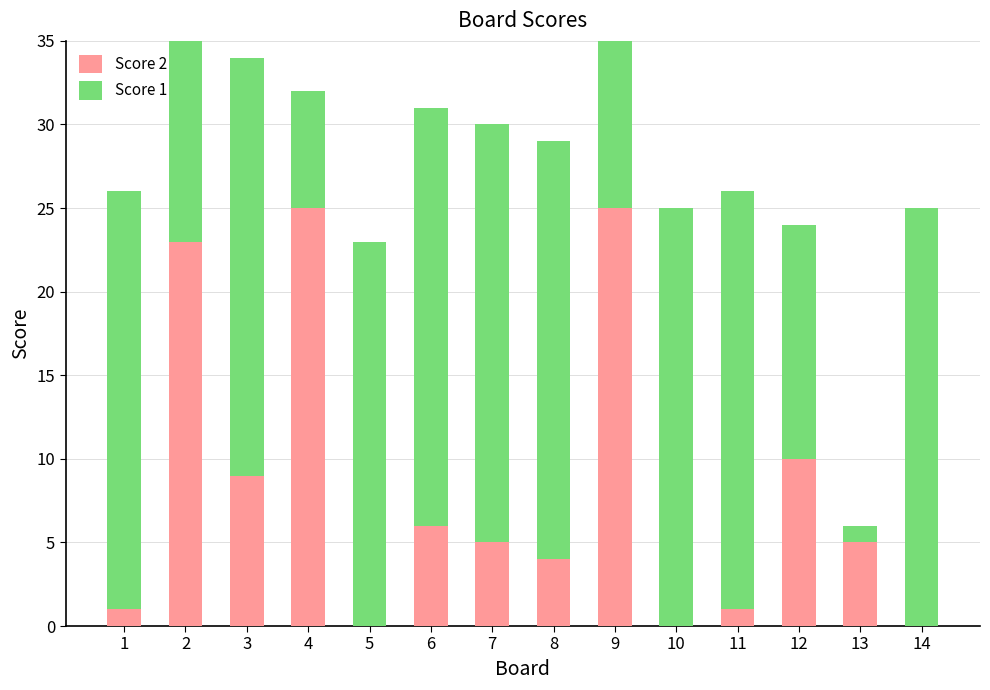

What is the value of the Score 2 bar at the 8th from the left?

4